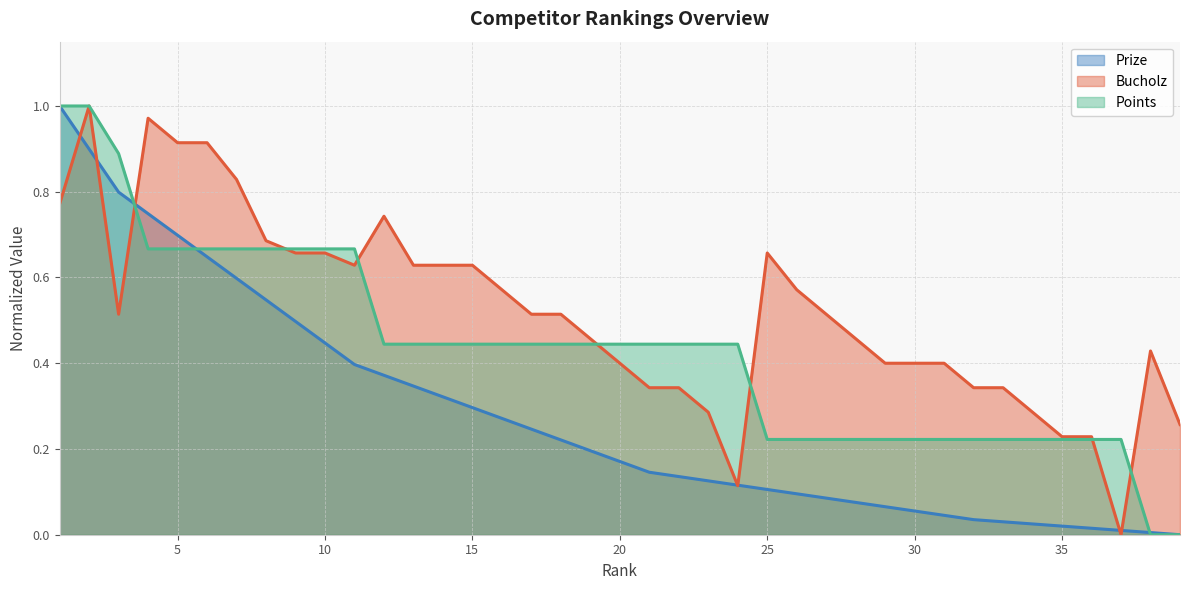

What is the average value of the Bucholz series?

0.5